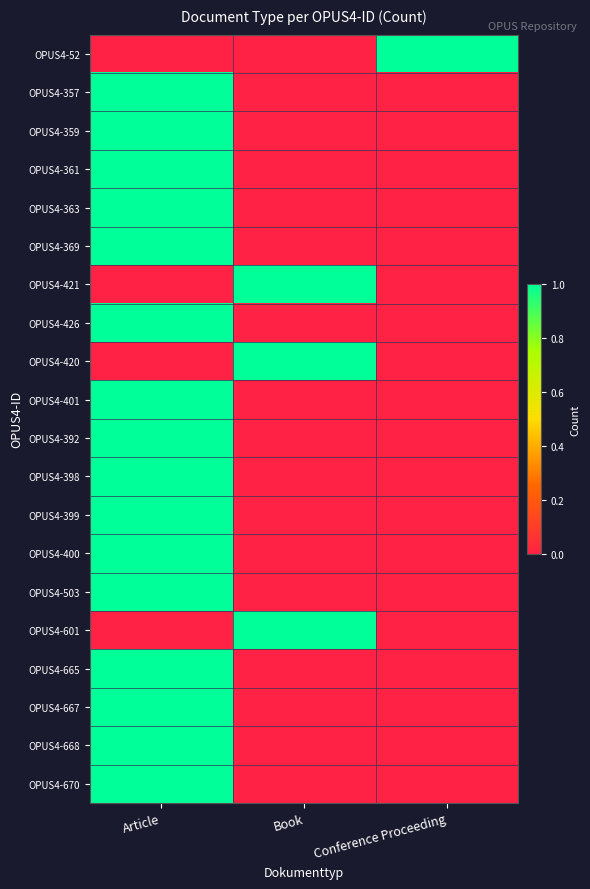

Which series changed the most between Article and Book?

OPUS4-357